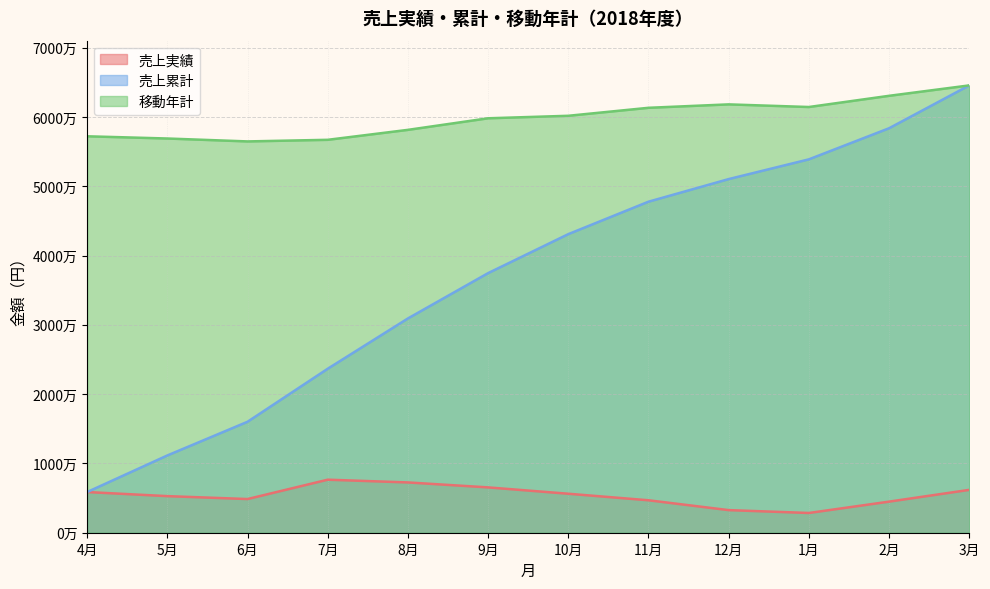

How many values in the 移動年計 series are below 60162000?

6